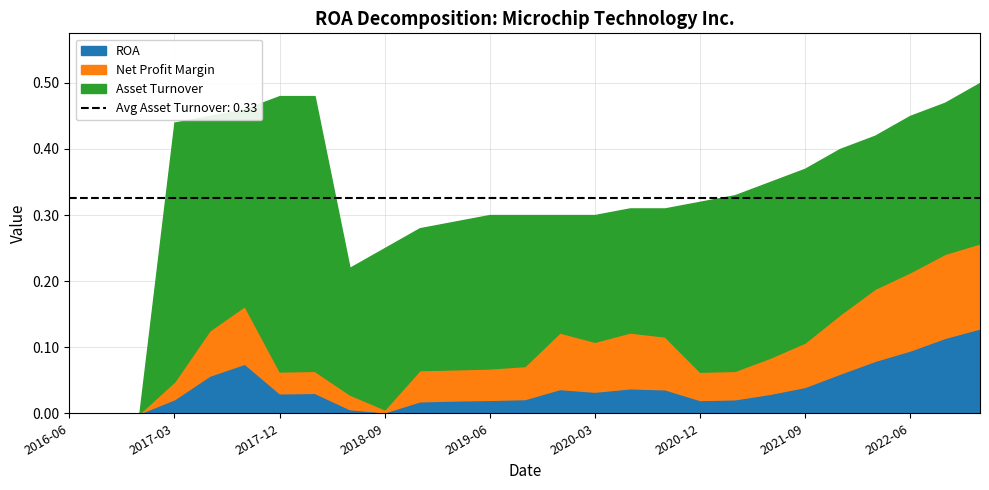

Is the value of Net Profit Margin at 2018-09-30 greater than the value of Asset Turnover at 2017-09-30?

No